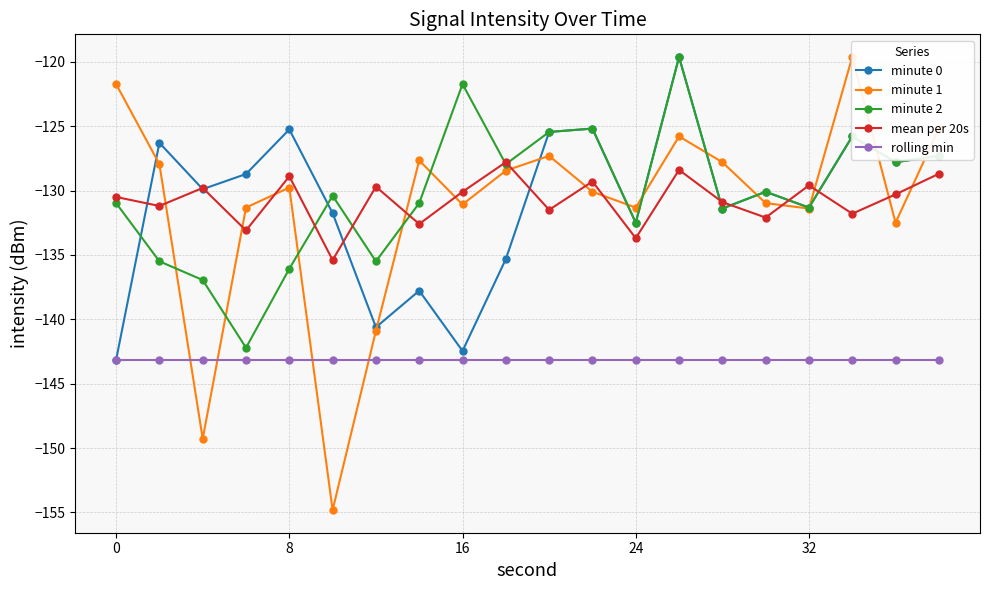

The mean per 20s series shows -185.4 at 8. True or false?

False